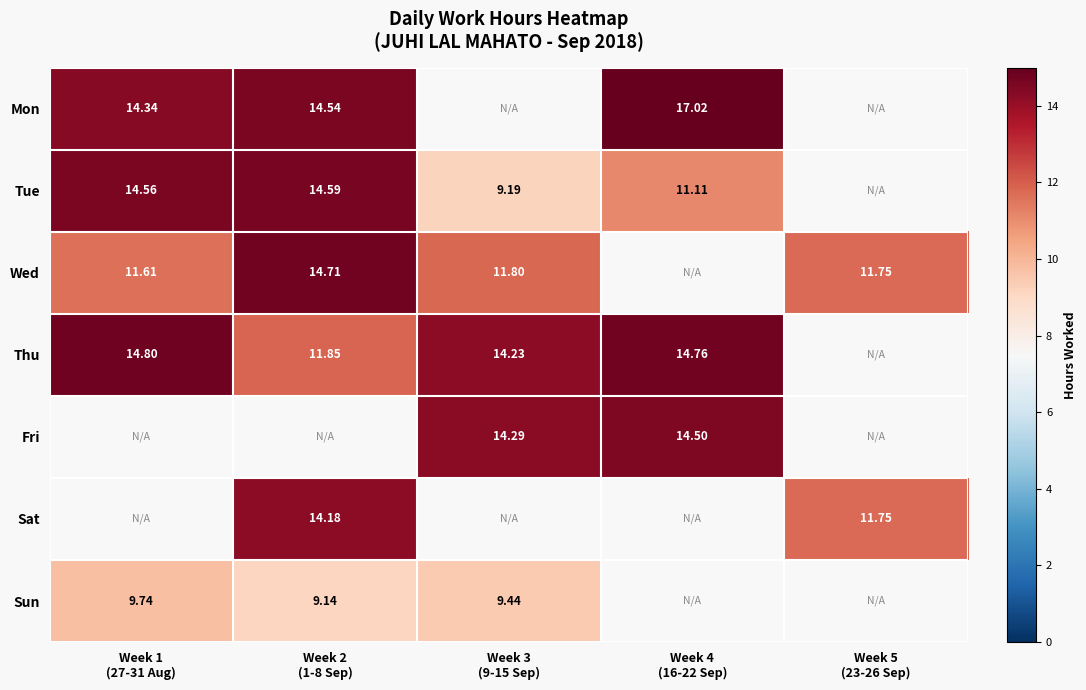

The Thu series shows 6.1 at Week 1 (27-31 Aug). True or false?

False